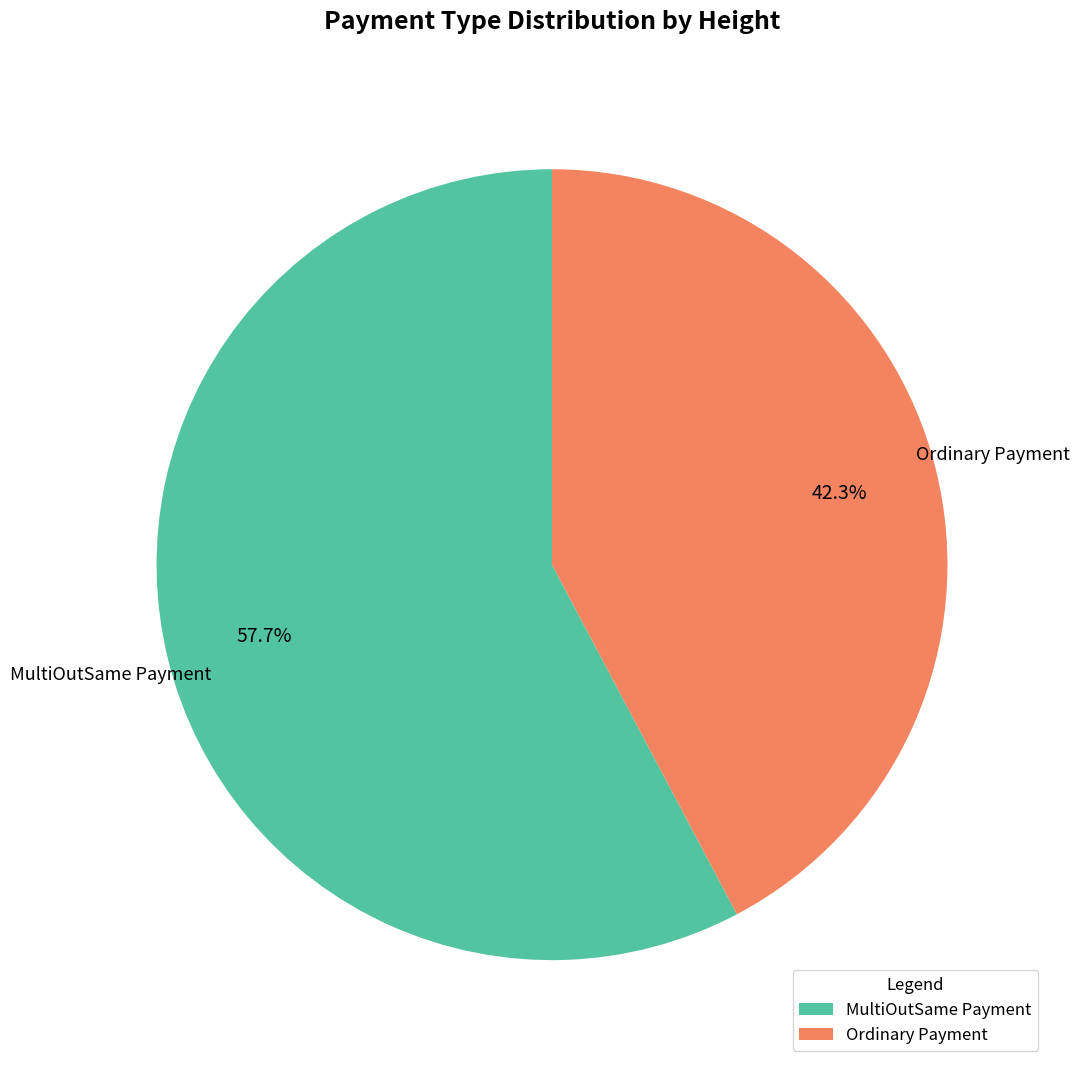

To the nearest percent, what is the difference between the largest and smallest slice percentages?

15%